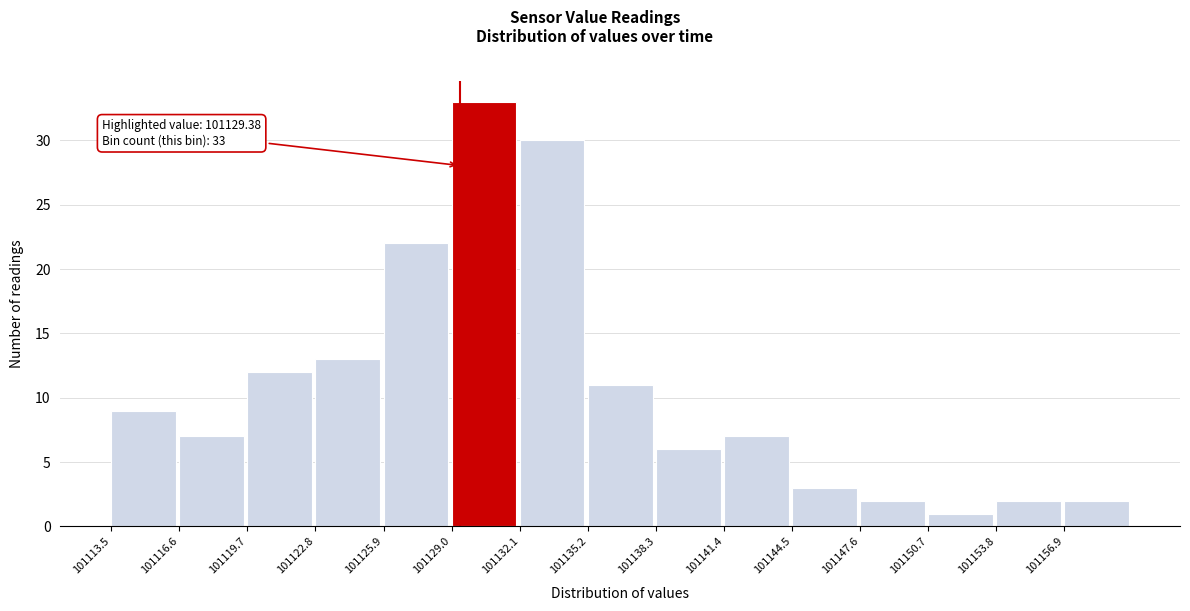

Over which range of the x-axis is the bar tallest?

101129.0 to 101132.0